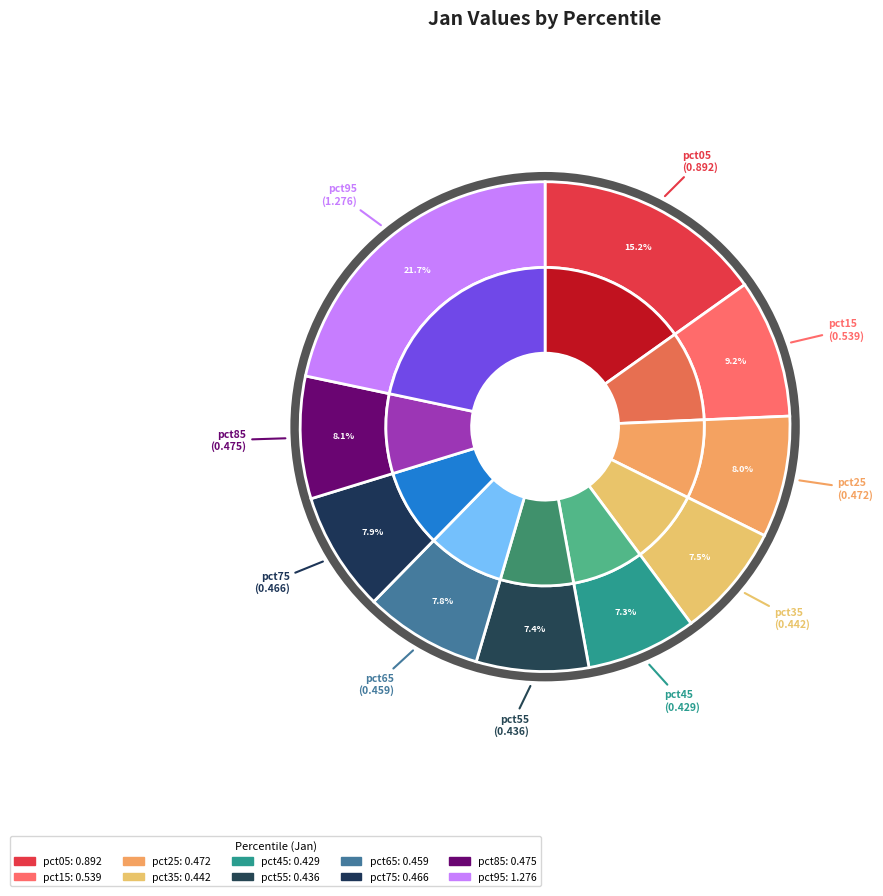

To the nearest percent, what percentage of the pie is pct05?

15%